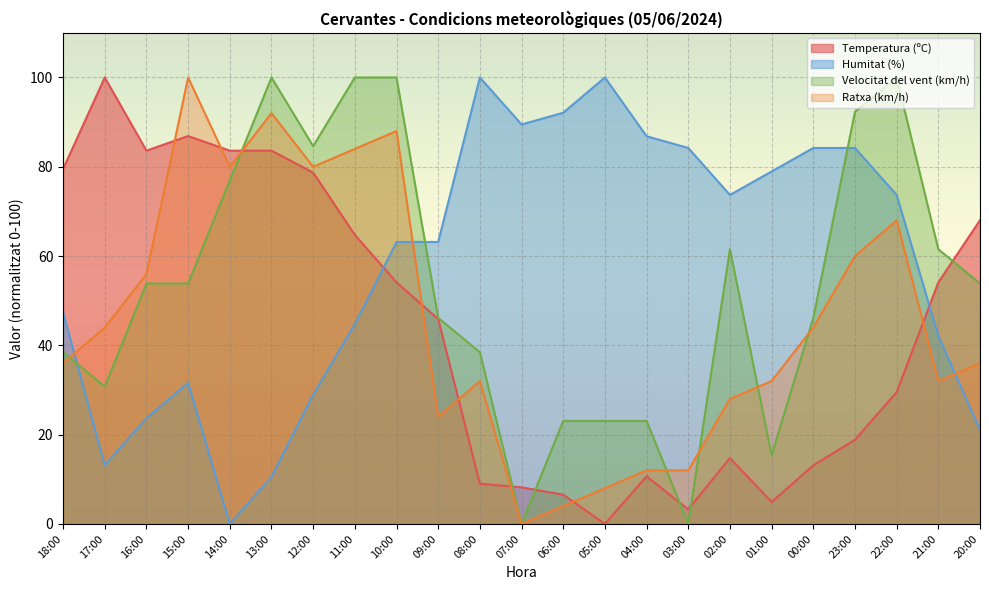

Rank the series at 18:00 from lowest to highest value.

Ratxa (km/h), Velocitat del vent (km/h), Humitat (%), Temperatura (ºC)